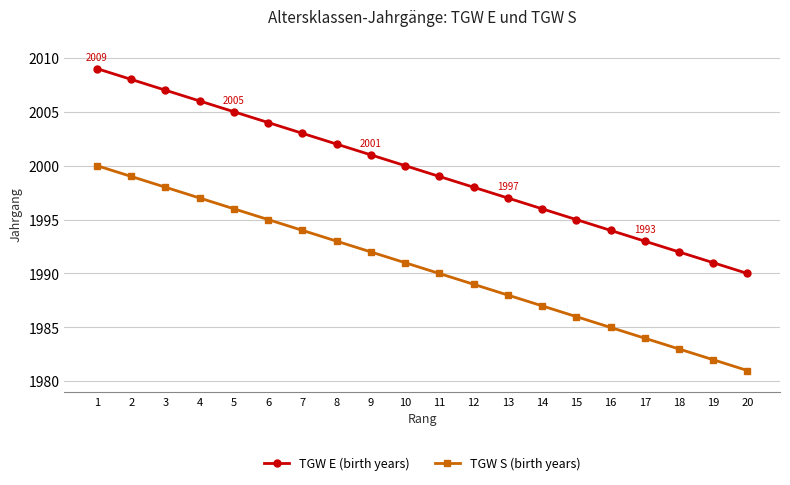

What is the difference between the TGW E (birth years) values at 13 and 9?

4